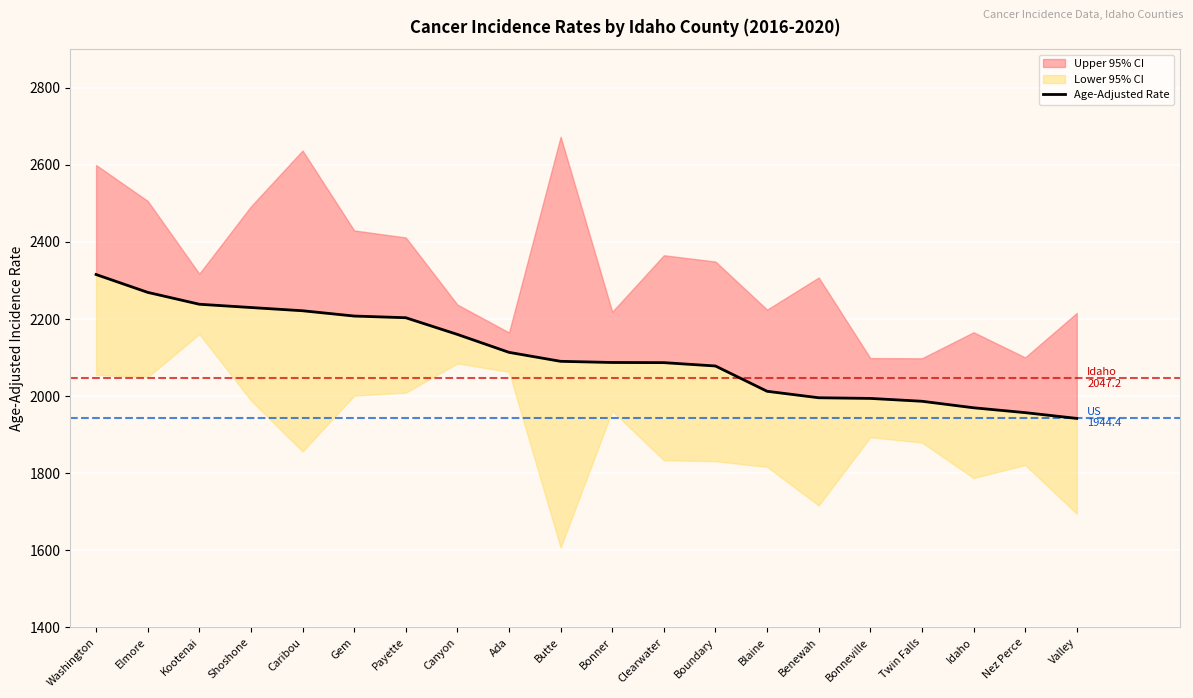

What is the label of the 18th point from the right?

Kootenai